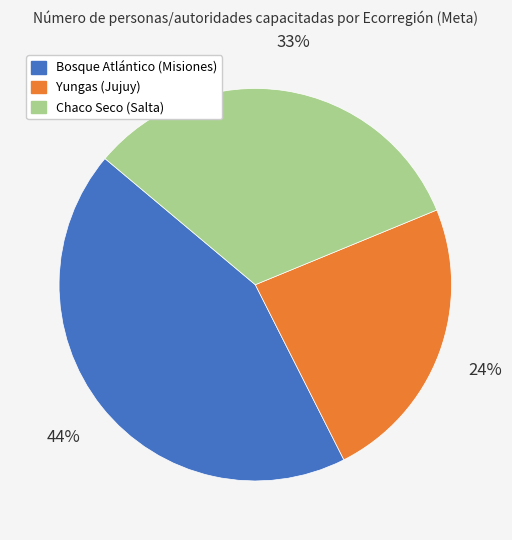

Which has a higher value, Bosque Atlántico (Misiones) or Chaco Seco (Salta)?

Bosque Atlántico (Misiones)